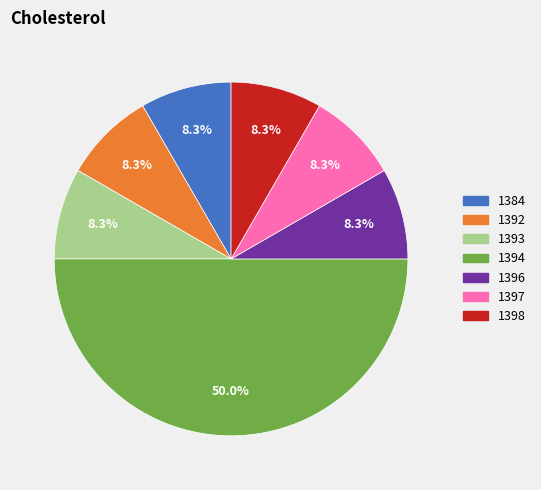

To the nearest percent, what percentage of the pie is 1398?

8%